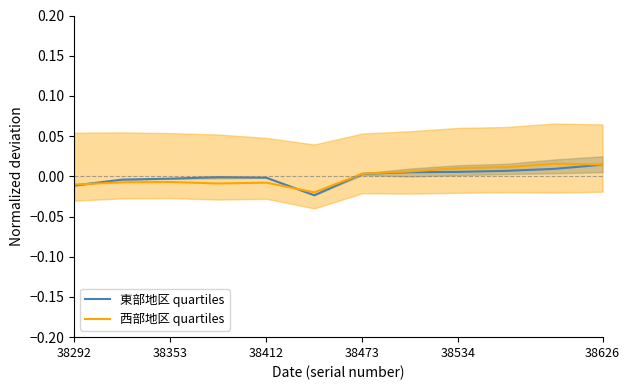

At 38353, list the series in order from smallest to largest.

西部地区 quartiles, 東部地区 quartiles